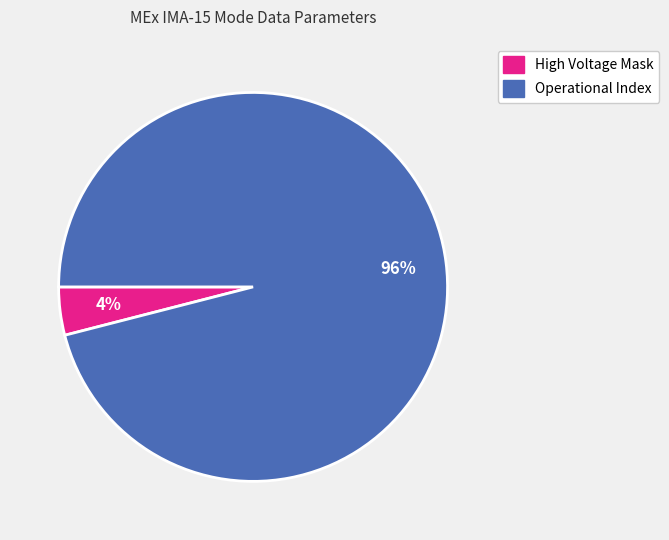

Is the sum of Operational Index and High Voltage Mask greater than half?

Yes